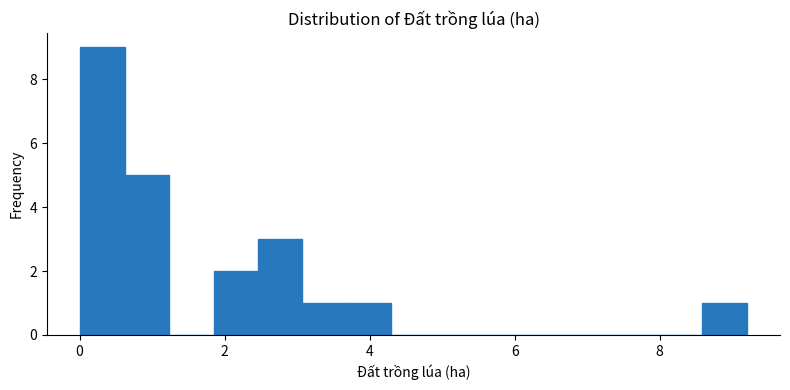

Read against the x-axis, roughly where is the centre of the tallest bar?

0.4